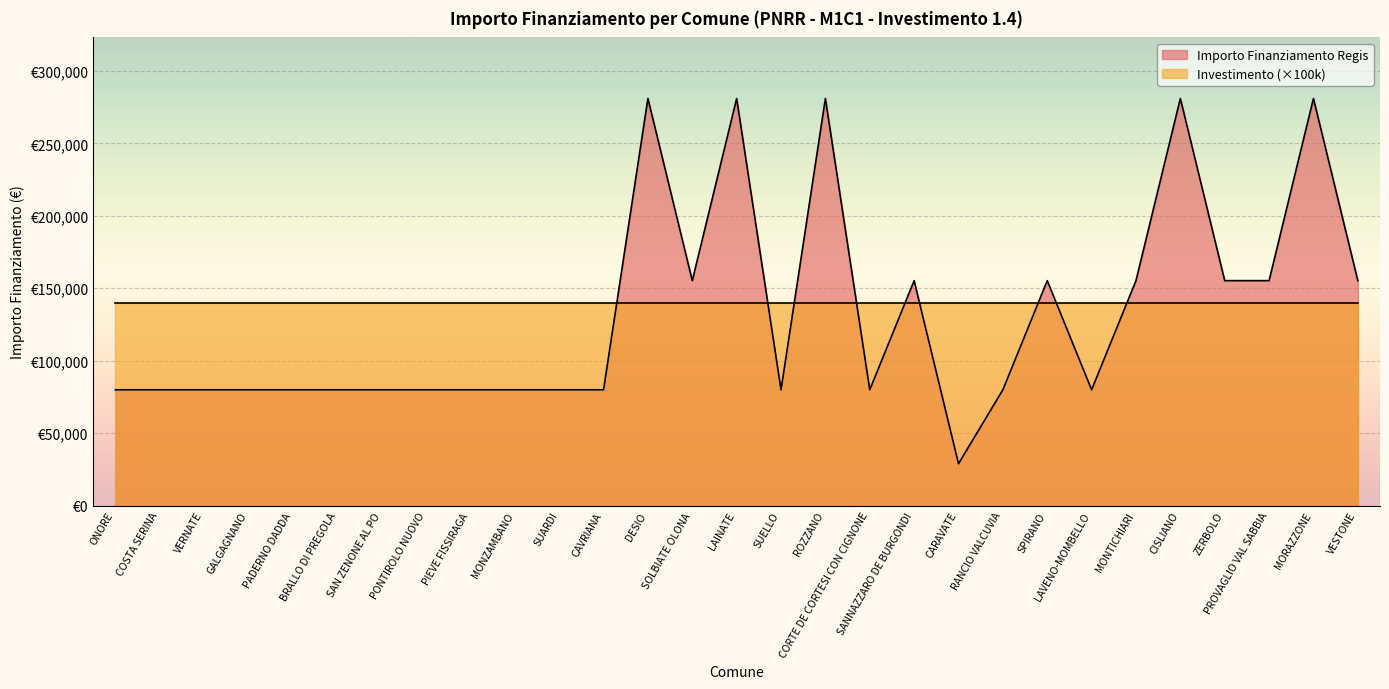

True or false: the data has more than 0 interior local peaks.

True